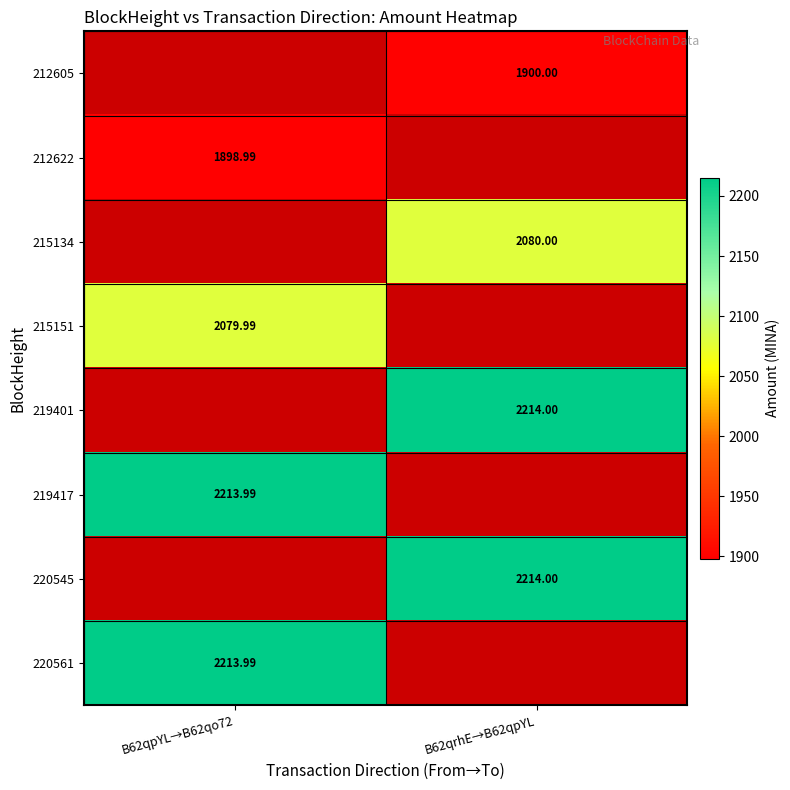

Which category has the lowest value across all series?

B62qpYL→B62qo72